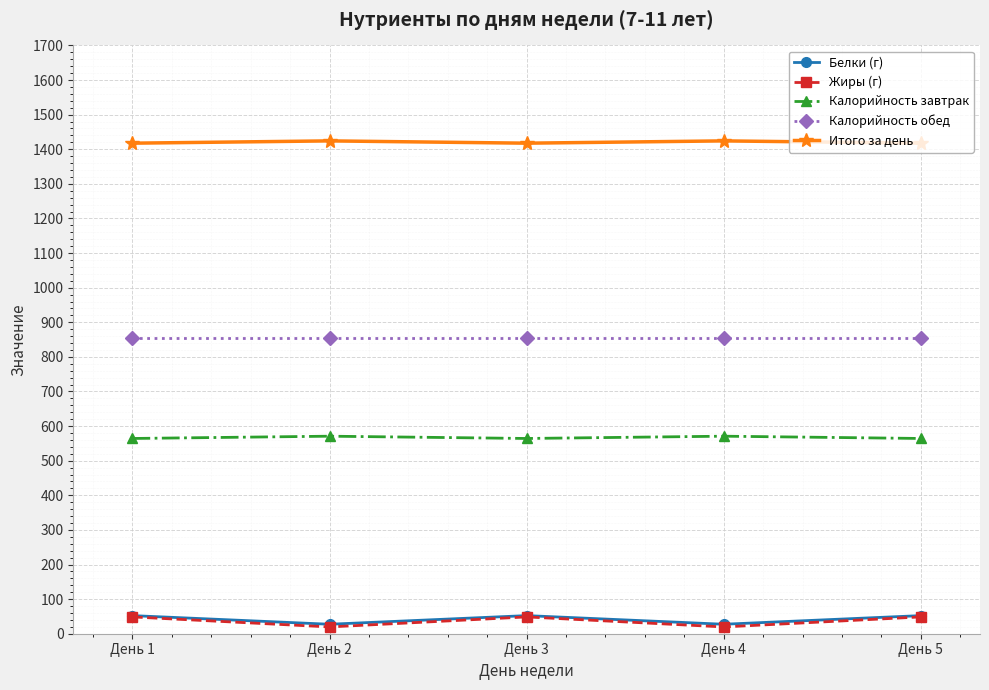

What is the sum of the Калорийность завтрак values at День 2 and День 4?

1141.6